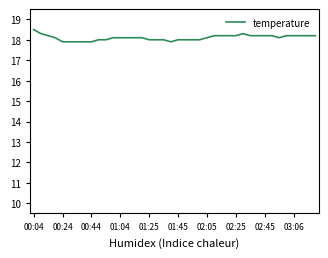

What is the smallest value displayed?

17.9